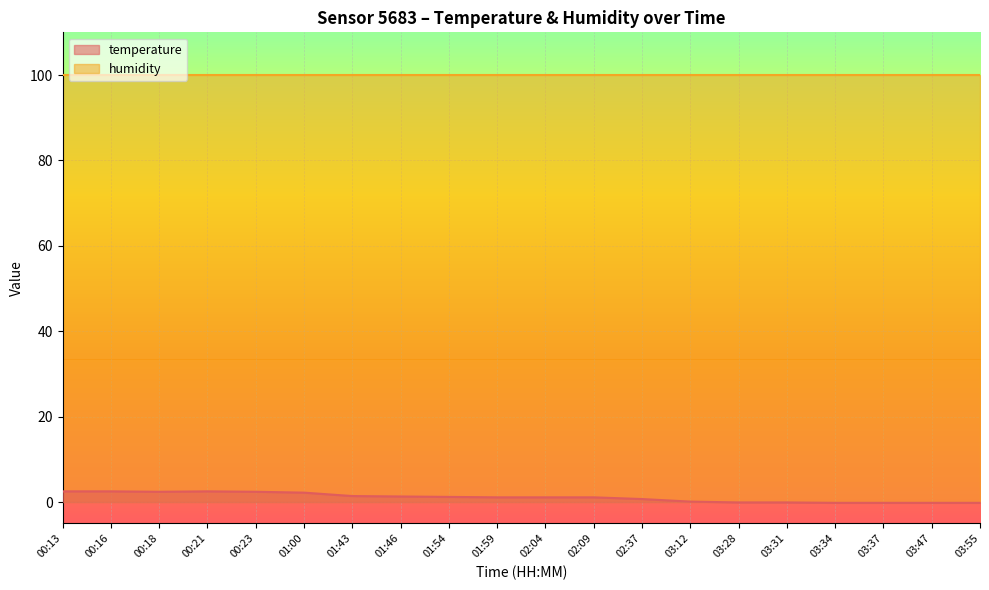

How many values exceed 1?

12